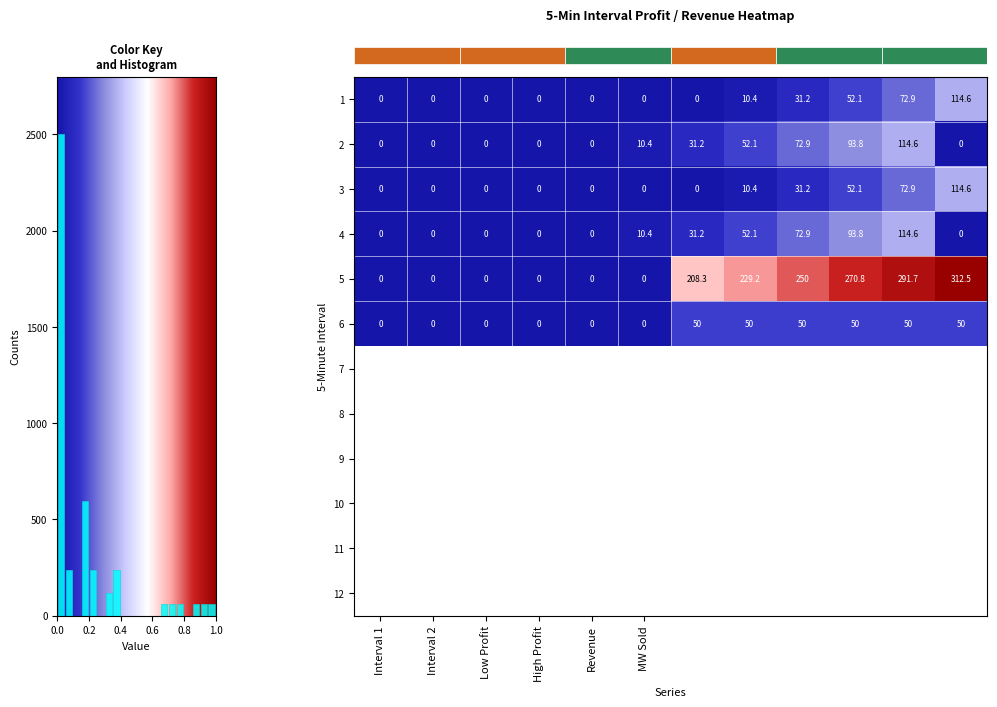

Count the number of categories in the chart.

12